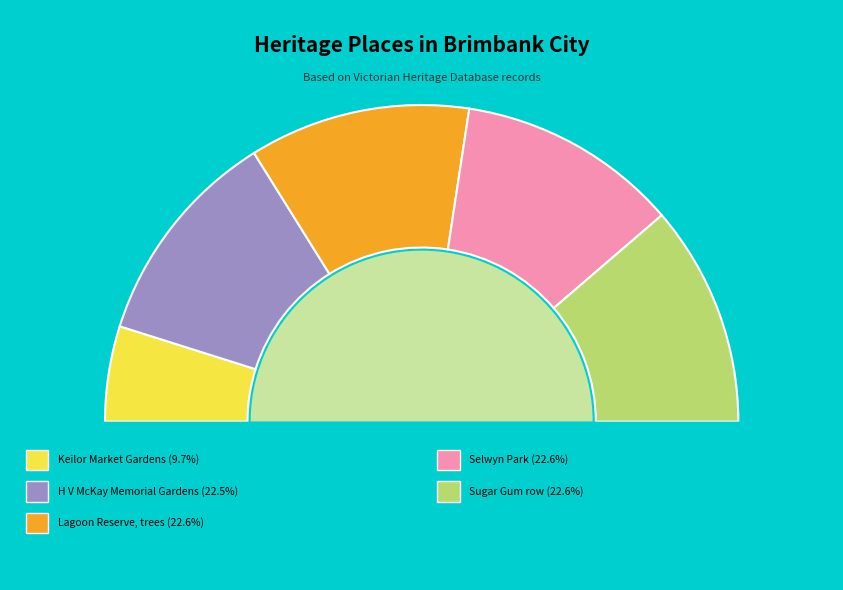

Count the number of slices in the pie.

5